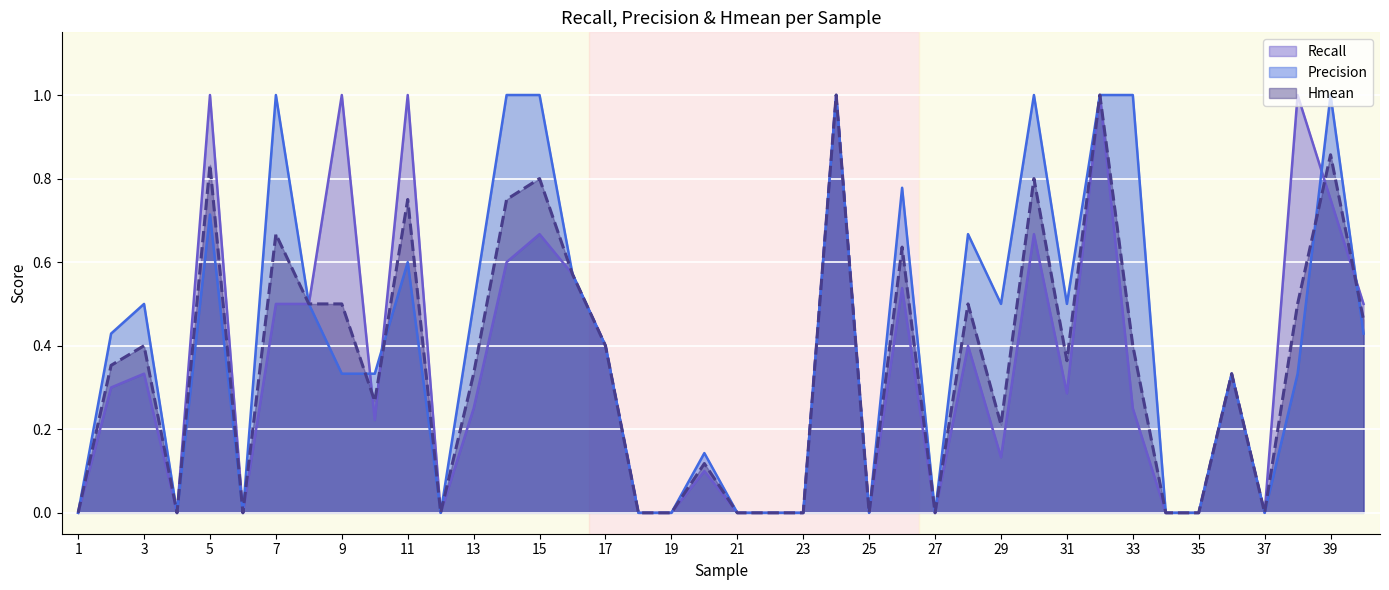

Reading right to left, list all the values displayed in this chart.

Recall: 0.5	0.8	1.0	0.0	0.3	0.0	0.0	0.2	1.0	0.3	0.7	0.1	0.4	0.0	0.5	0.0	1.0	0.0	0.0	0.0	0.1	0.0	0.0	0.4	0.6	0.7	0.6	0.2	0.0	1.0	0.2	1.0	0.5	0.5	0.0	1.0	0.0	0.3	0.3	0.0
Precision: 0.4	1.0	0.3	0.0	0.3	0.0	0.0	1.0	1.0	0.5	1.0	0.5	0.7	0.0	0.8	0.0	1.0	0.0	0.0	0.0	0.1	0.0	0.0	0.4	0.6	1.0	1.0	0.5	0.0	0.6	0.3	0.3	0.5	1.0	0.0	0.7	0.0	0.5	0.4	0.0
Hmean: 0.5	0.9	0.5	0.0	0.3	0.0	0.0	0.4	1.0	0.4	0.8	0.2	0.5	0.0	0.6	0.0	1.0	0.0	0.0	0.0	0.1	0.0	0.0	0.4	0.6	0.8	0.8	0.3	0.0	0.8	0.3	0.5	0.5	0.7	0.0	0.8	0.0	0.4	0.4	0.0